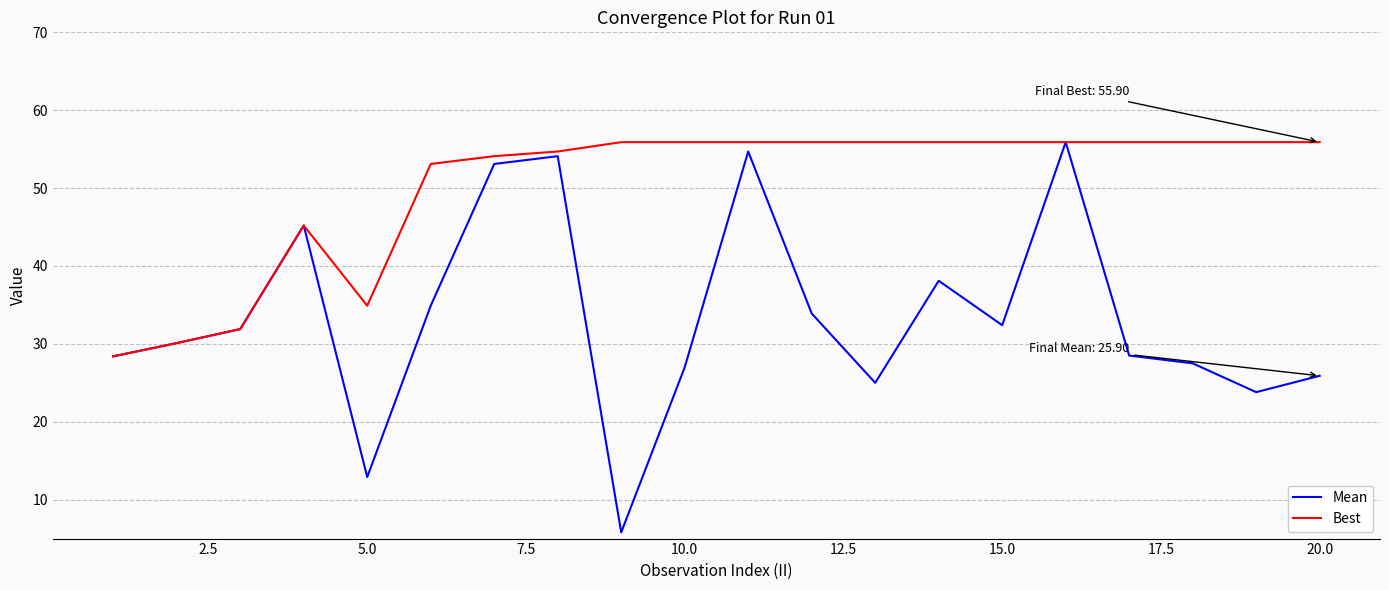

What is the maximum value shown in the chart?

55.9